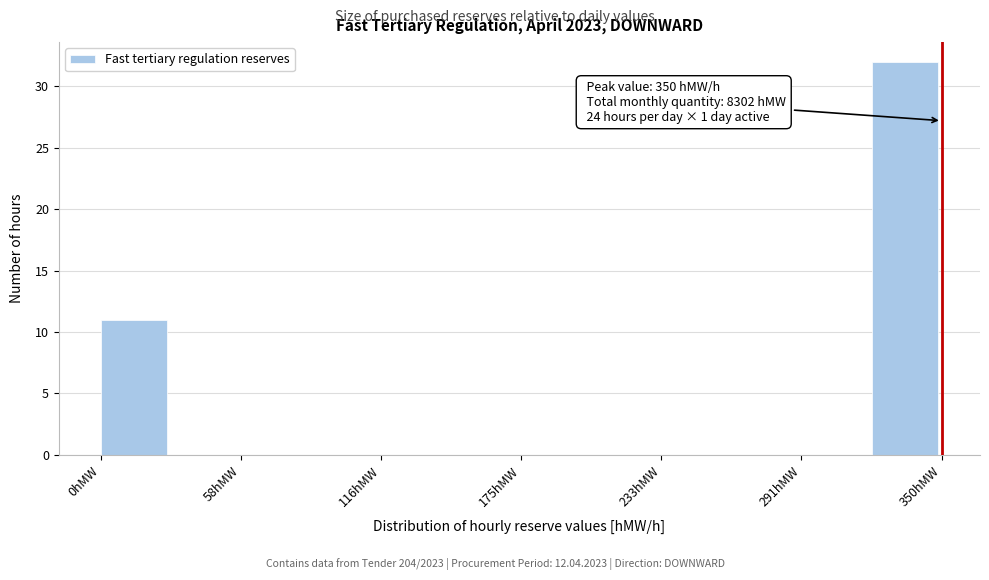

Around what value on the x-axis is the tallest bar? Give the approximate position of its centre, as read against the axis.

330